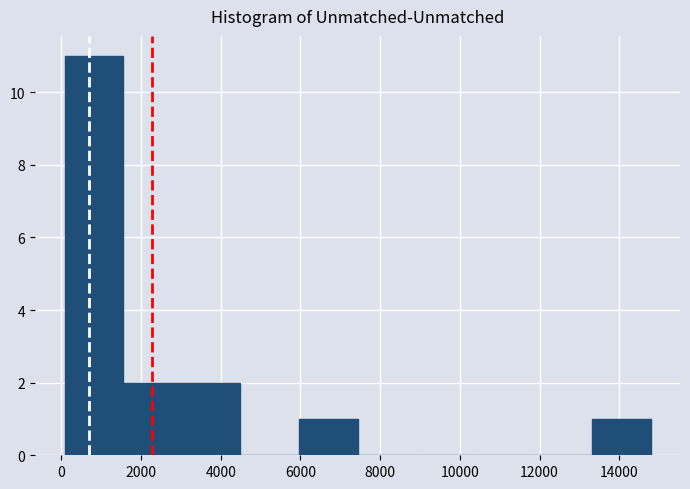

Reading left to right, transcribe this chart: for each bar, give the range it covers on the x-axis and its height. Neither the bar edges nor the heights are printed on the chart, so give them approximately, as read against the axes.

0 to 1600: 11
1600 to 3000: 2
3000 to 4400: 2
4400 to 6000: 0
6000 to 7400: 1
7400 to 9000: 0
9000 to 10400: 0
10400 to 11800: 0
11800 to 13400: 0
13400 to 14800: 1